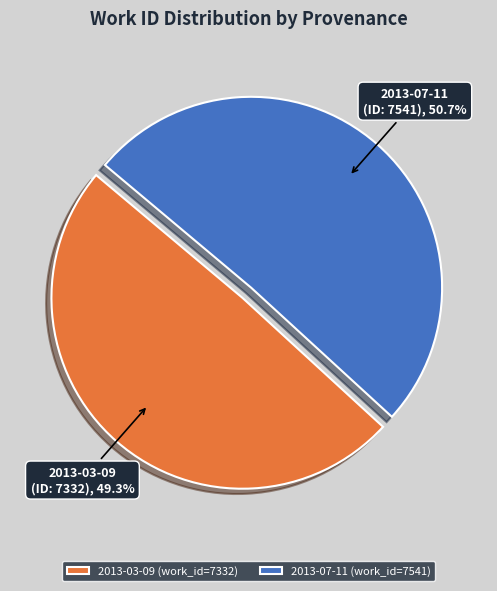

What is the largest slice in the pie chart?

2013-07-11